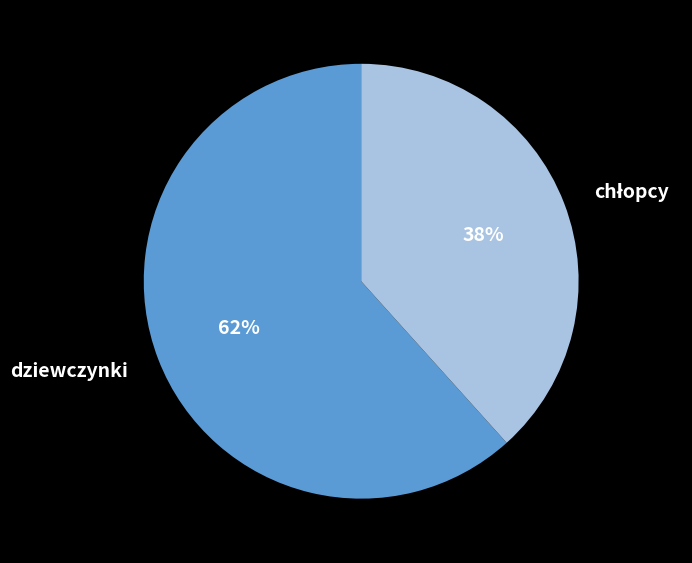

Is it true that dziewczynki is 74% of the pie?

False